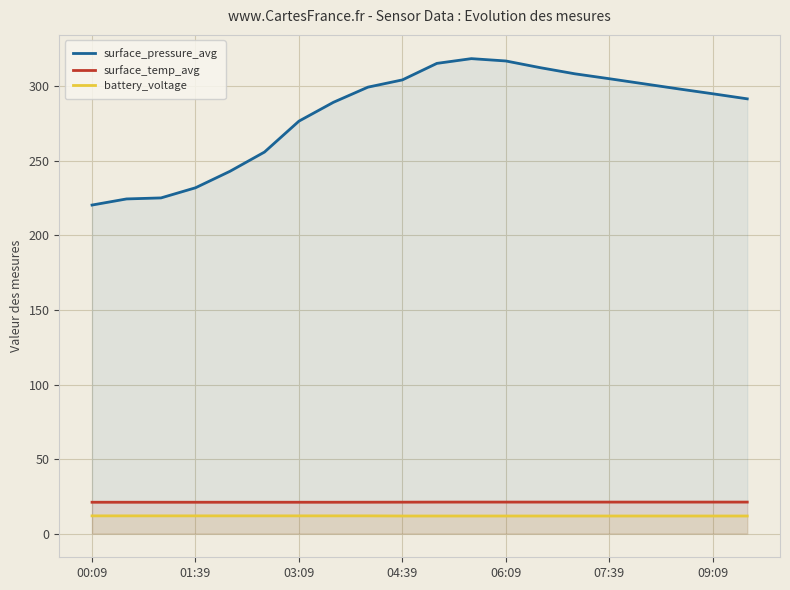

Which series has the largest total across all categories?

surface_pressure_avg